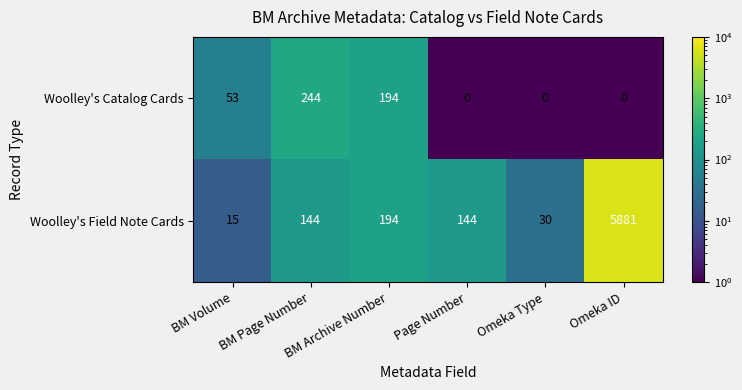

How many distinct data groups are displayed?

2